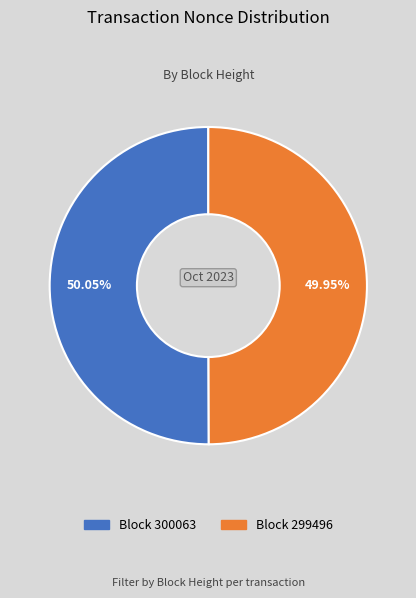

How many slices are in this pie chart?

2